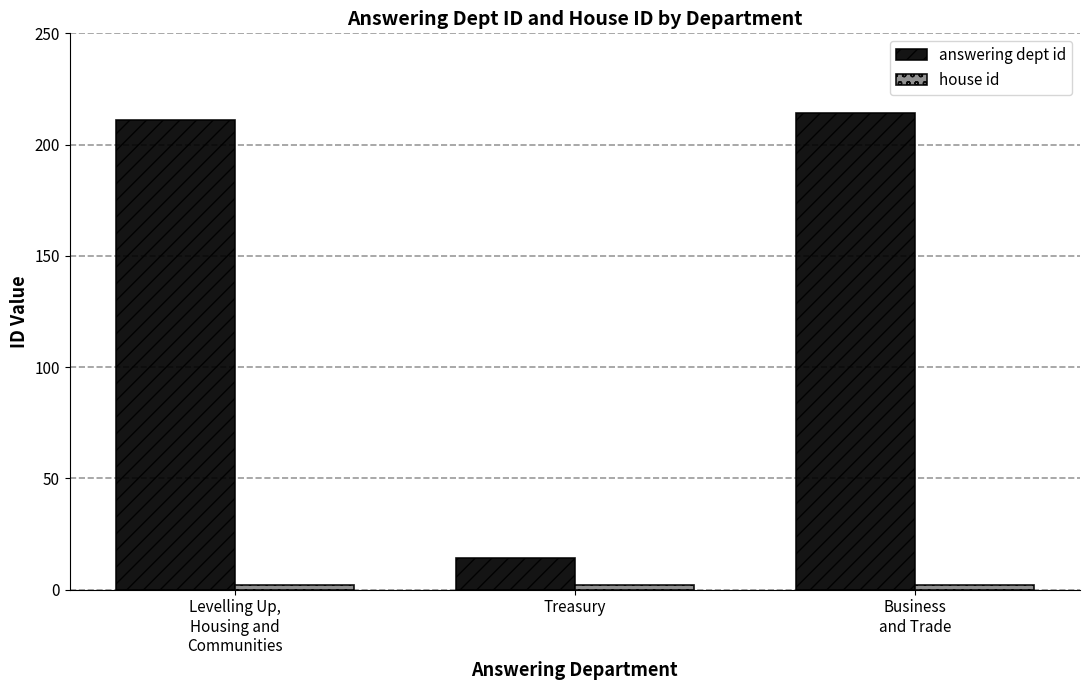

What is the average value of the answering dept id series?

146